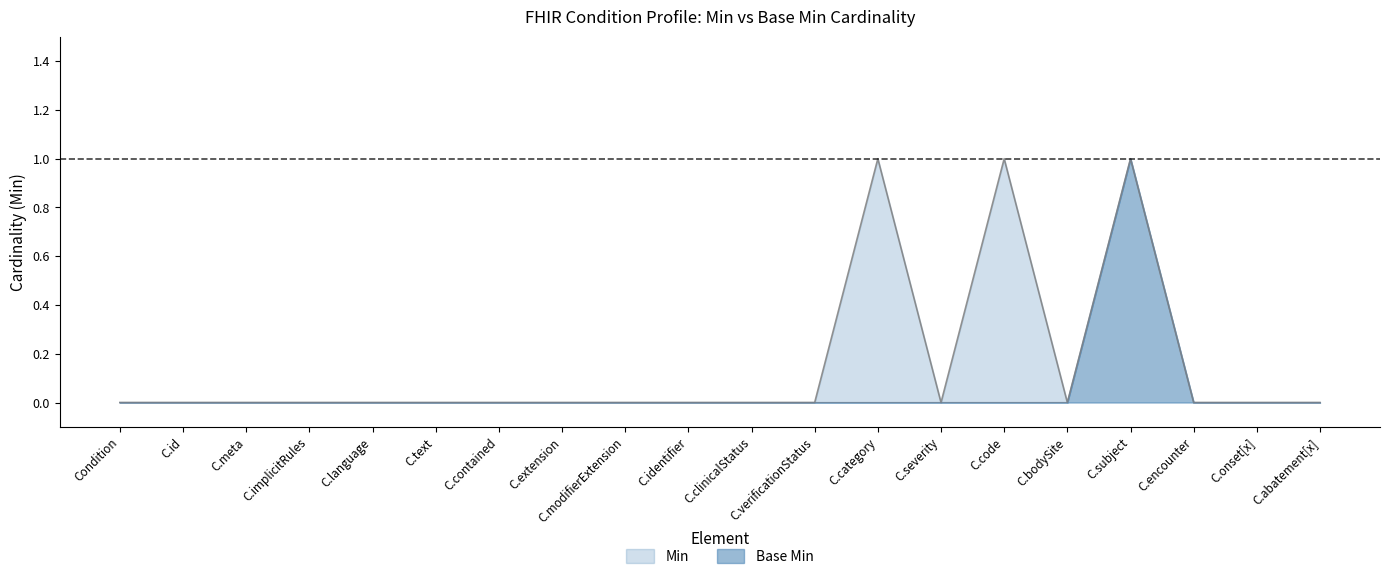

Where is Min nearest to the value 0?

Condition